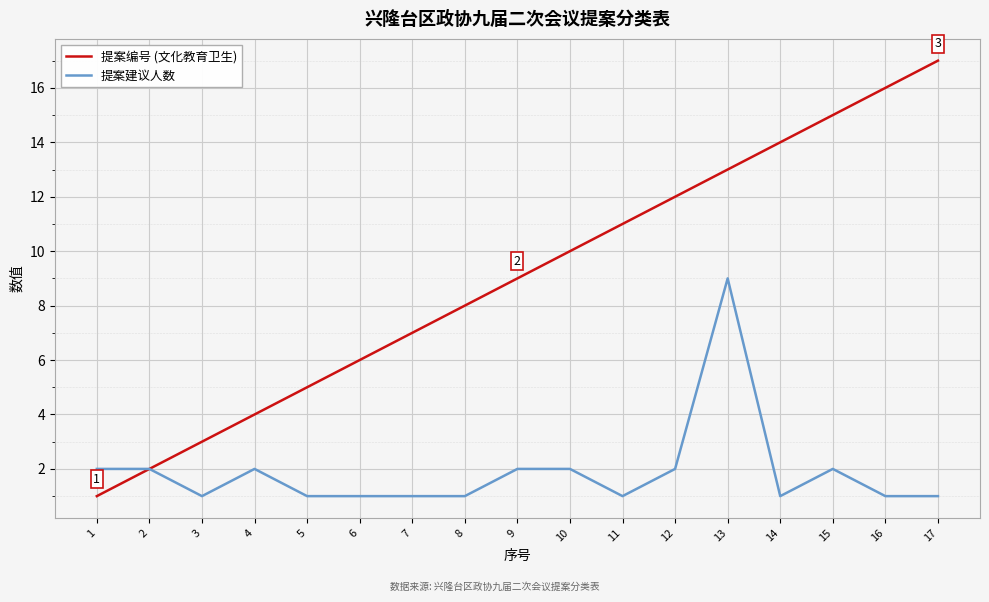

What is the sum of the 提案编号 (文化教育卫生) values at 6 and 3?

9